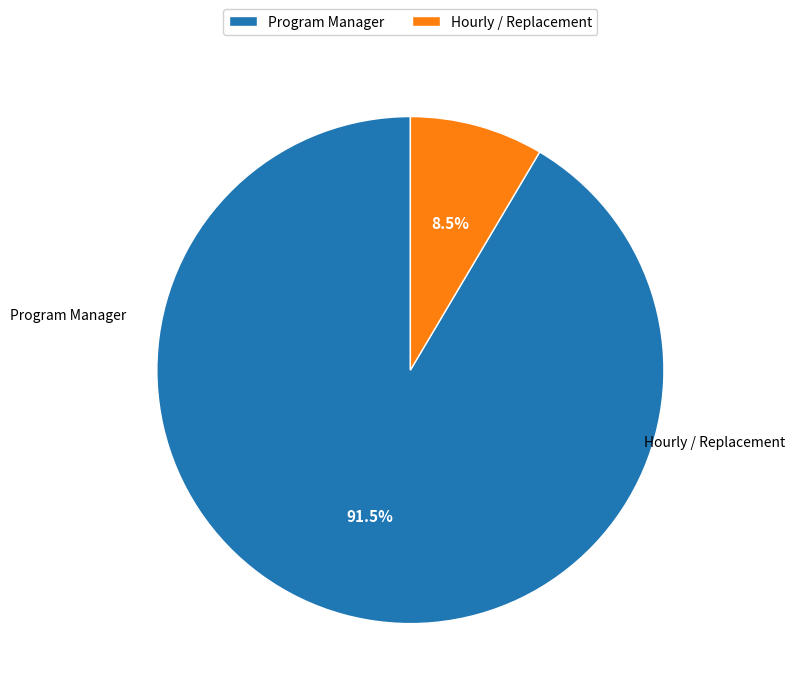

Rank the categories by value from lowest to highest.

Hourly / Replacement, Program Manager